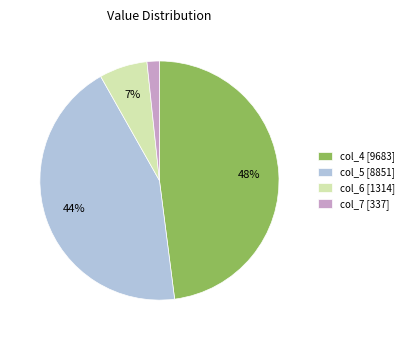

Is the sum of col_7 [337] and col_4 [9683] greater than half?

No